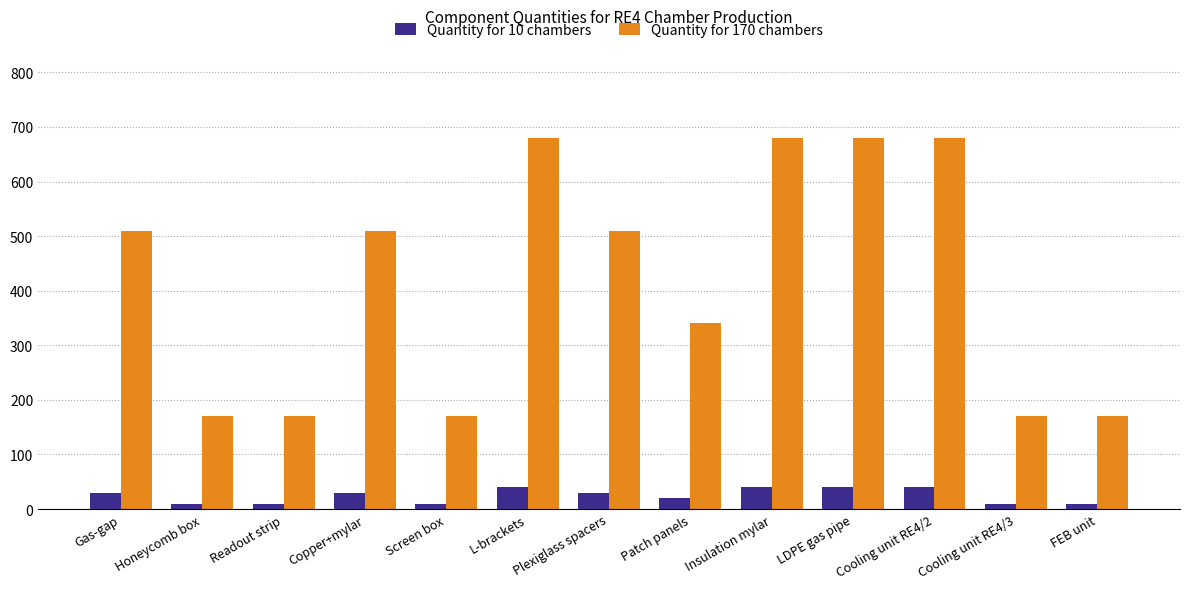

What is the maximum value shown in the chart?

680